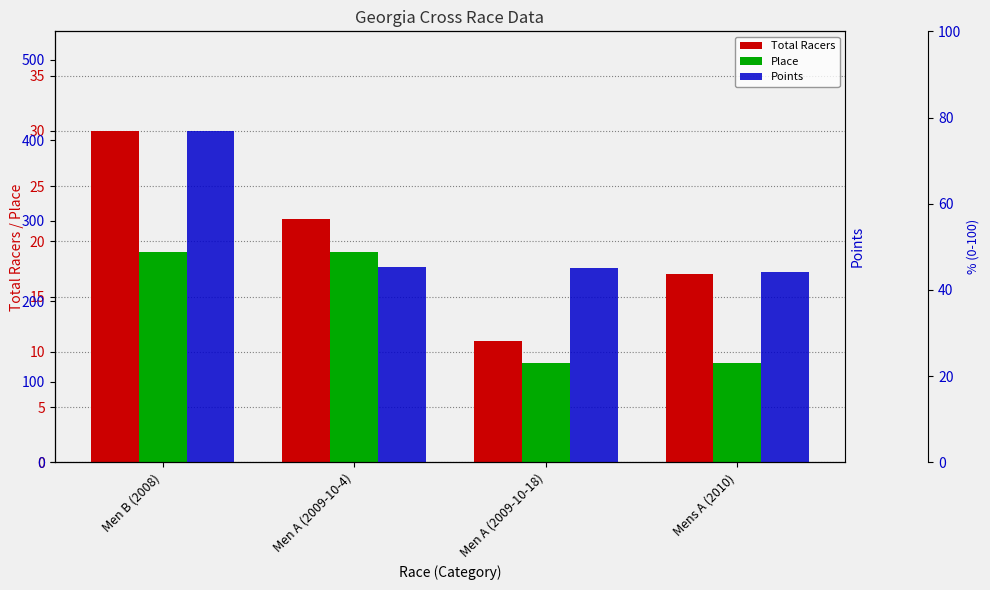

How many Place values are between 9 and 19?

4